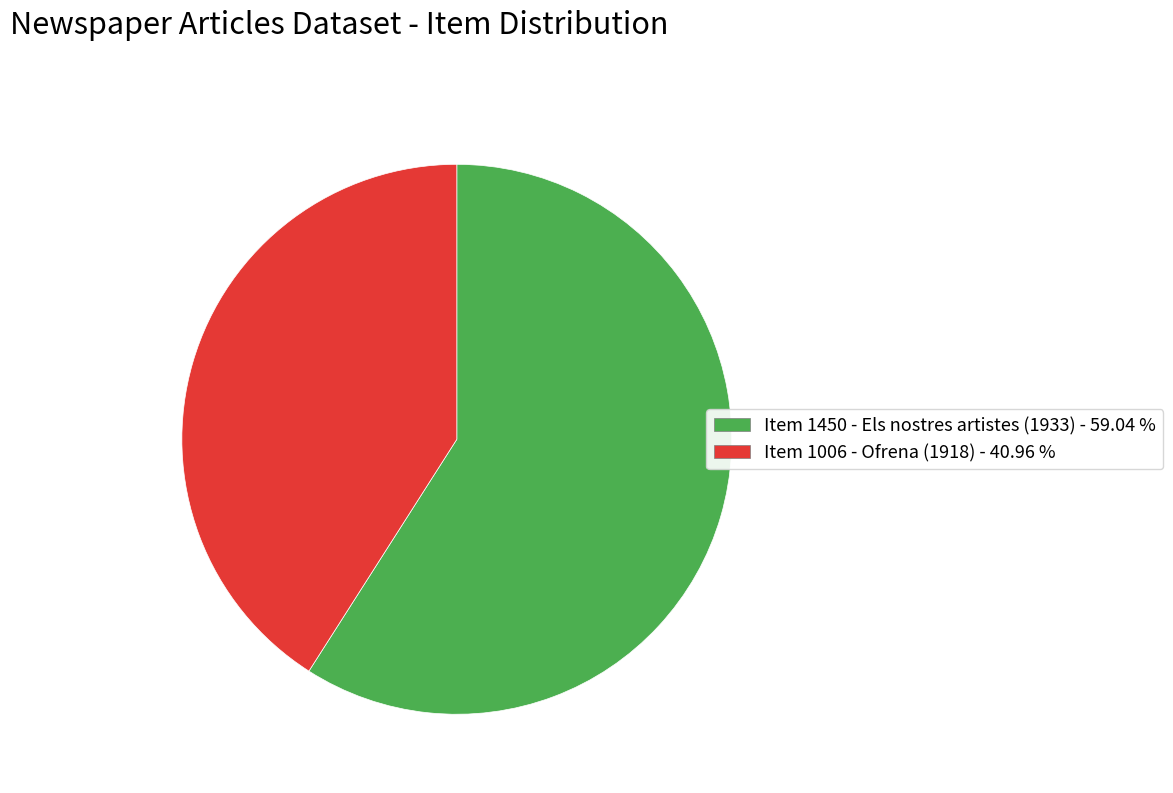

Do Item 1006 - Ofrena (1918) and Item 1450 - Els nostres artistes (1933) together represent more than half of the pie?

Yes